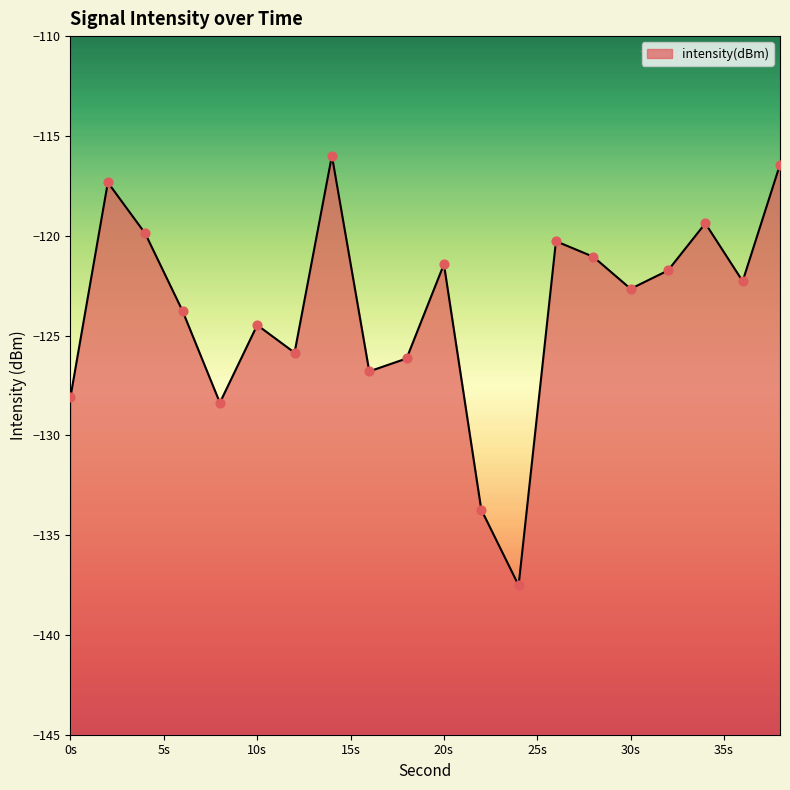

What is the change in value from 18 to 32?

+4.4